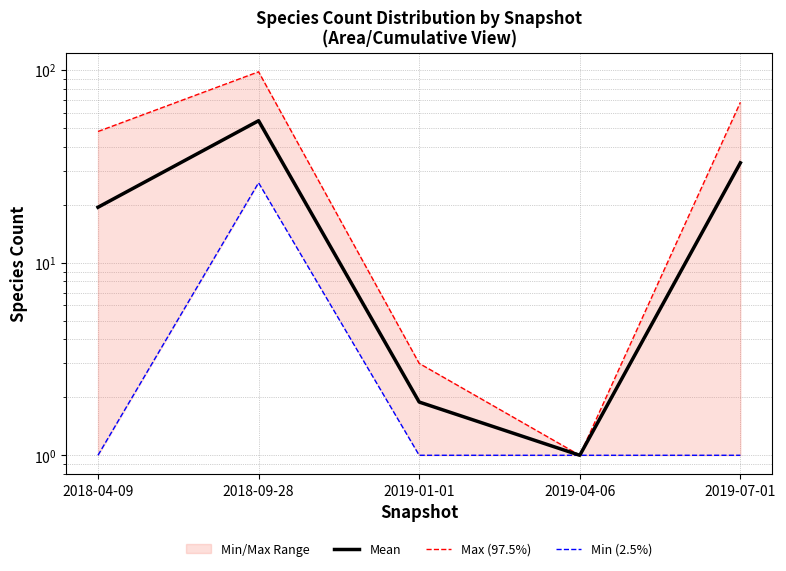

Count the number of categories in the chart.

5